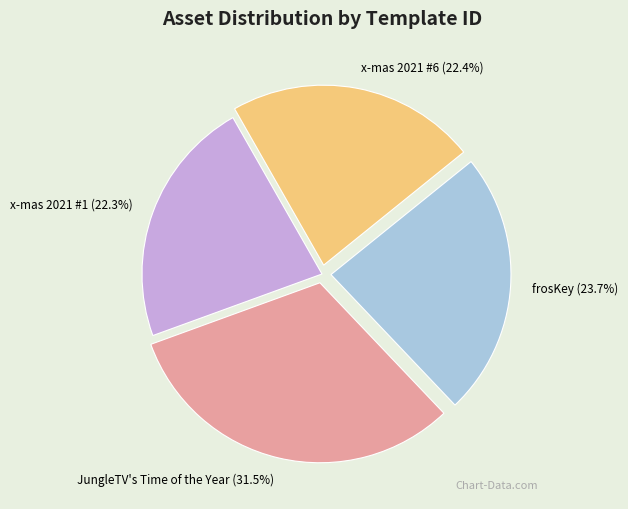

Approximately how many times larger is the value at JungleTV's Time of the Year compared to x-mas 2021 #1?

1.4